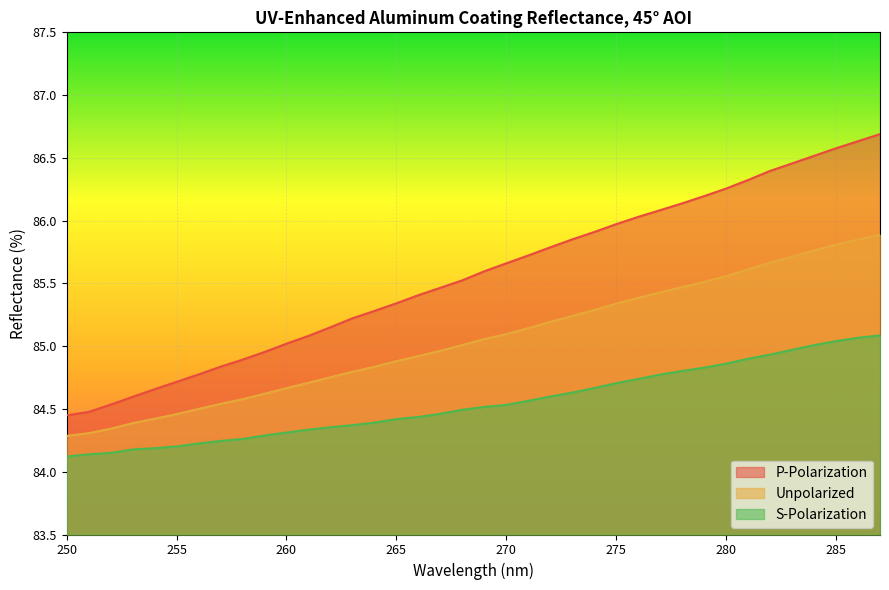

List the series in order of their peak value, highest first.

P-Polarization, Unpolarized, S-Polarization